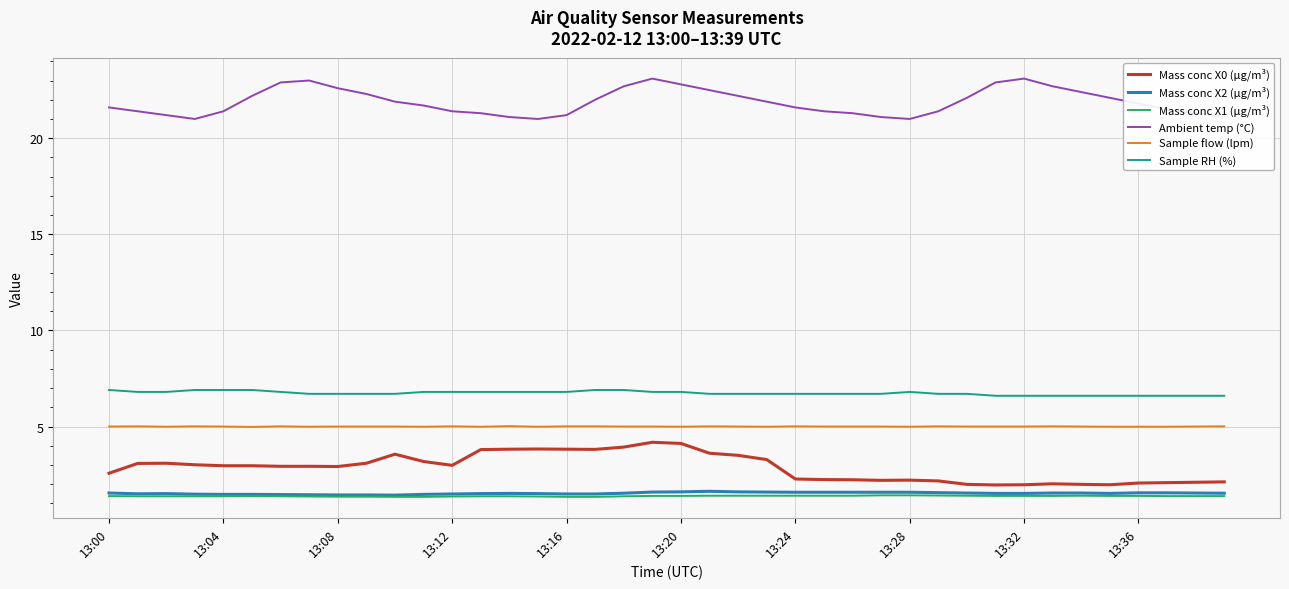

True or false: Mass conc X2 (μg/m³) and Sample RH (%) cross at least once.

False